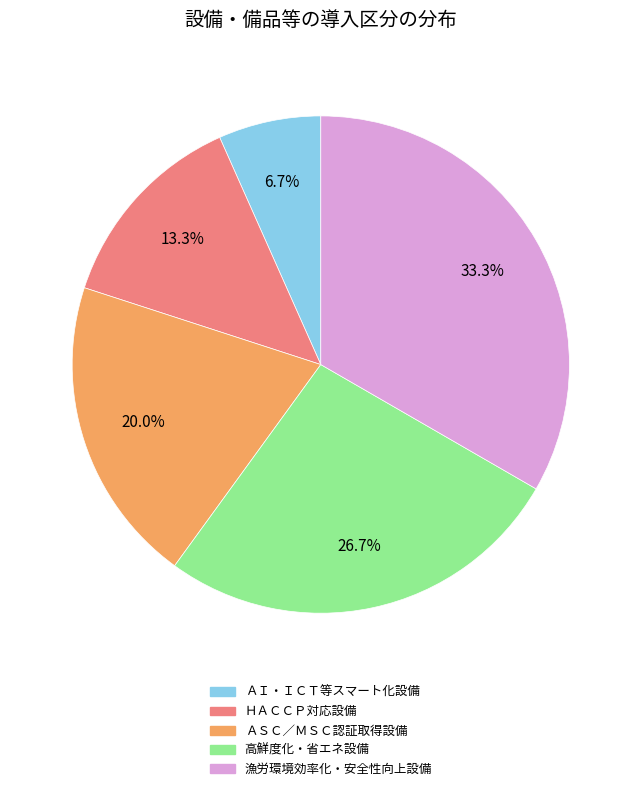

Combined, what portion of the pie is 高鮮度化・省エネ設備 and ＨＡＣＣＰ対応設備?

40.0%